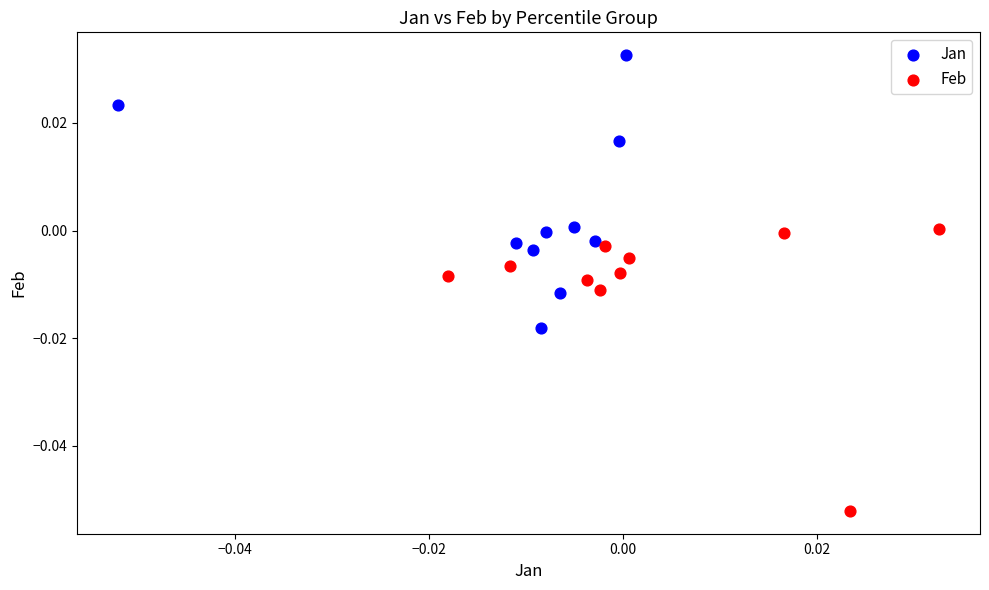

Which series contains the highest Y value?

Jan